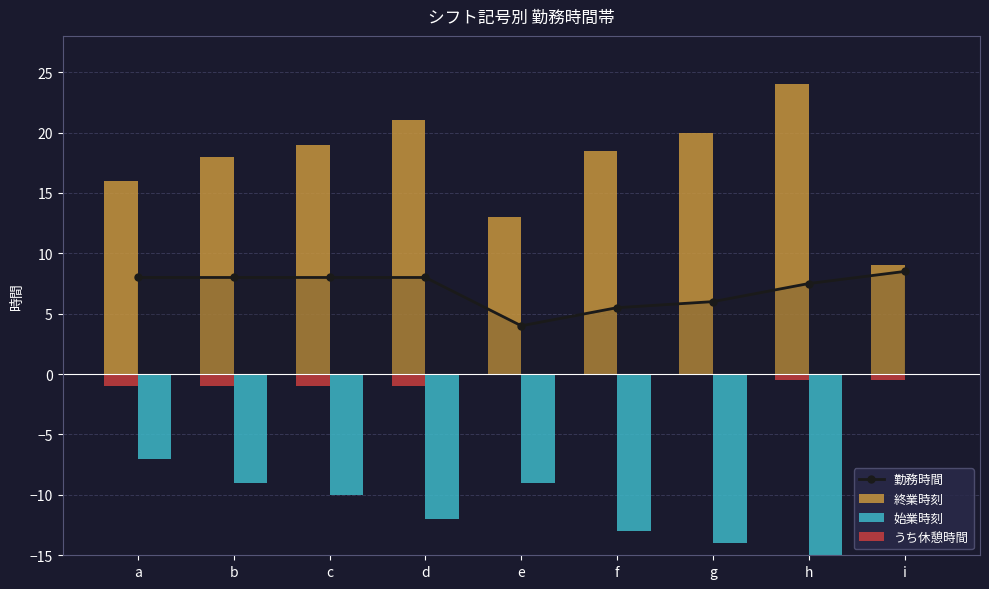

At which category is the sum across all series the highest?

i